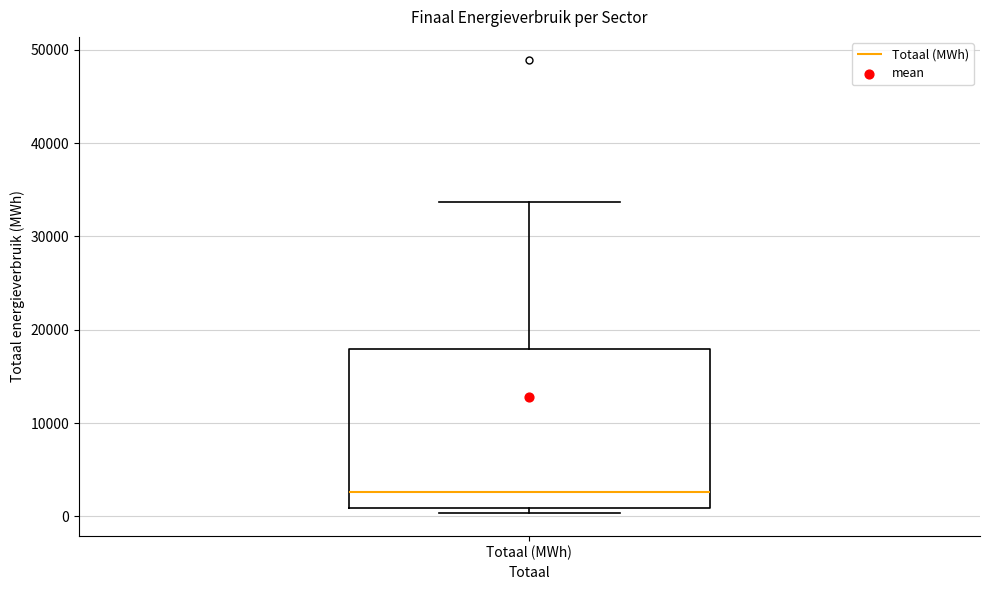

Transcribe this box plot: give where the median line is, the range the box spans, and where the two whiskers end, as read against the y-axis. The values are not printed on the chart, so give them approximately, as read against the axis.

median 3000, box 1000 to 18000, whiskers 0 to 34000